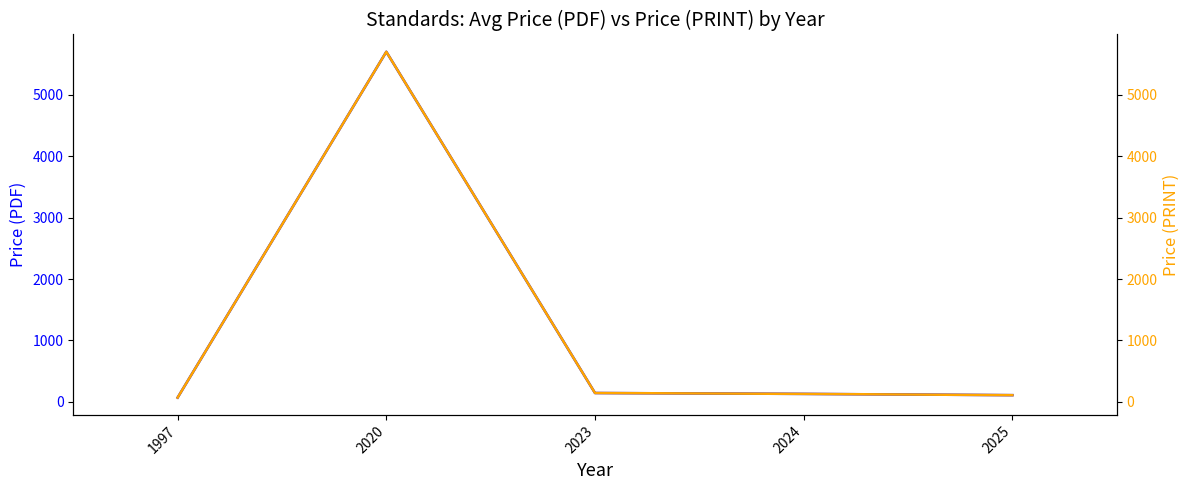

At which label is Price (PDF) closest to 2884?

2023